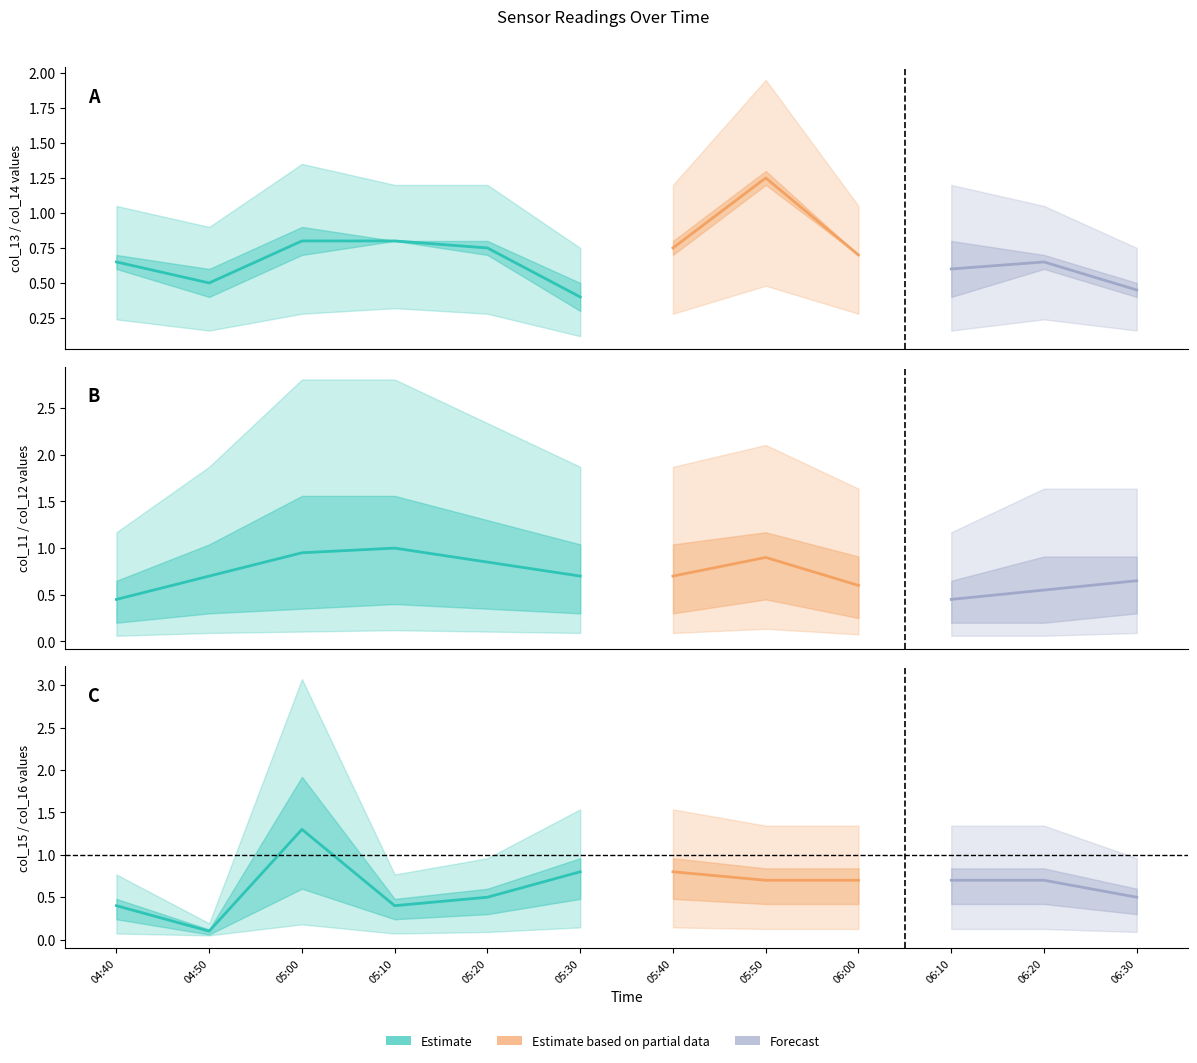

Between 2012/01/21 06:10 and 2012/01/21 06:30, which series saw the biggest shift?

col_14